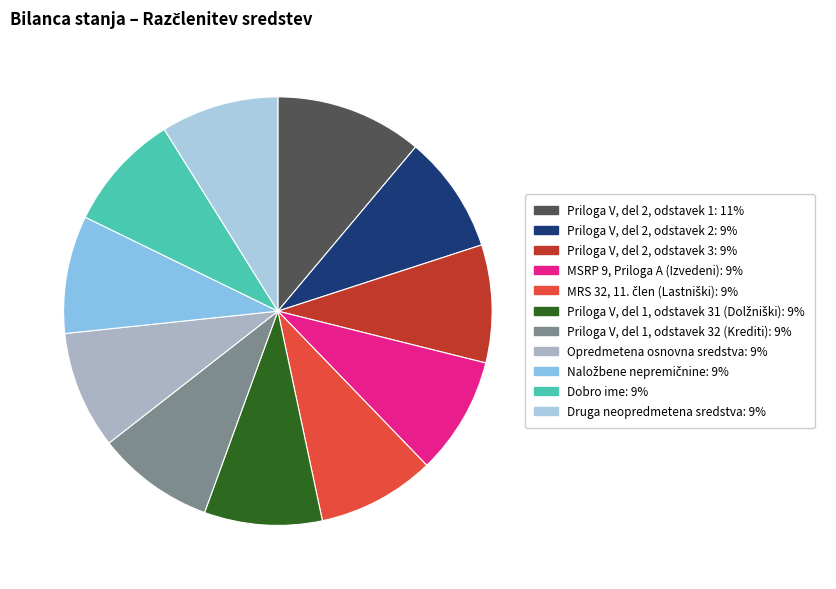

How many segments does this pie chart have?

11